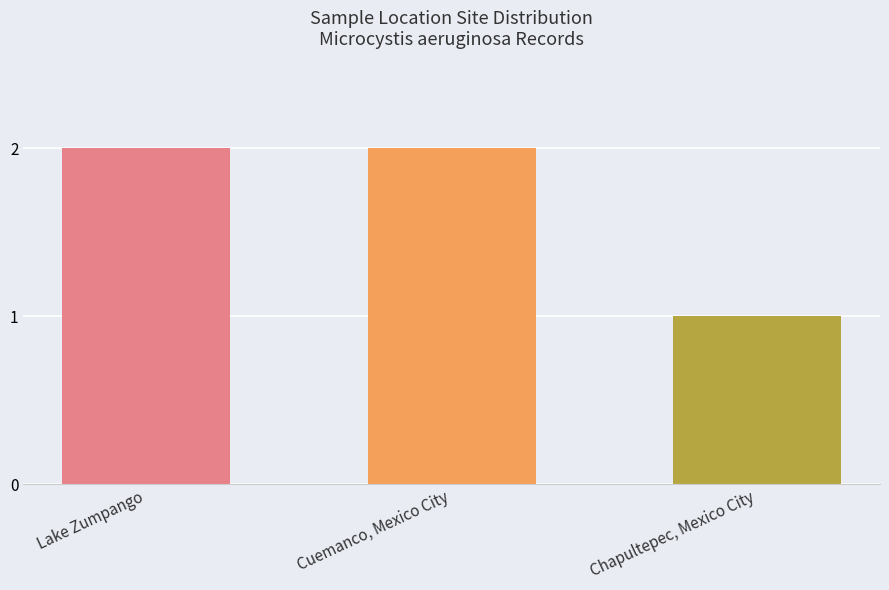

Which label corresponds to the smallest value in the chart?

Chapultepec, Mexico City